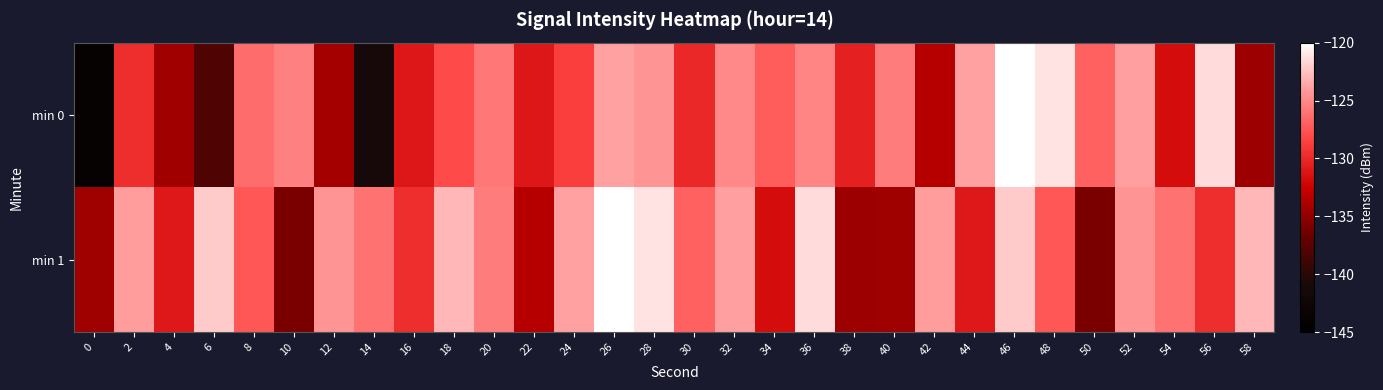

Which has a higher value, 24 or 14?

24